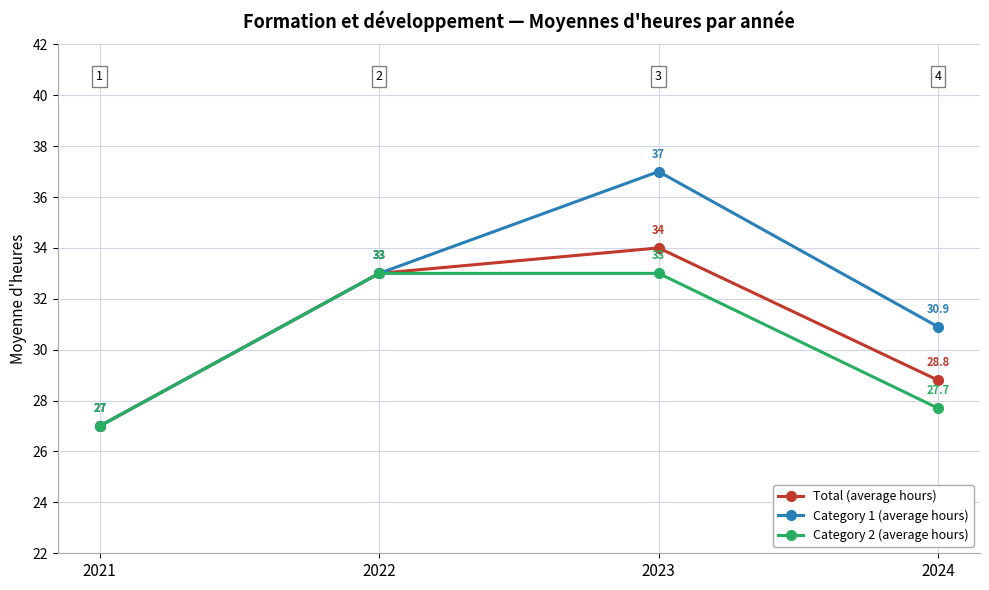

Reading left to right, transcribe all the data shown in this chart.

Total (average hours): 2021=27.0	2022=33.0	2023=34.0	2024=28.8
Category 1 (average hours): 2021=27.0	2022=33.0	2023=37.0	2024=30.9
Category 2 (average hours): 2021=27.0	2022=33.0	2023=33.0	2024=27.7